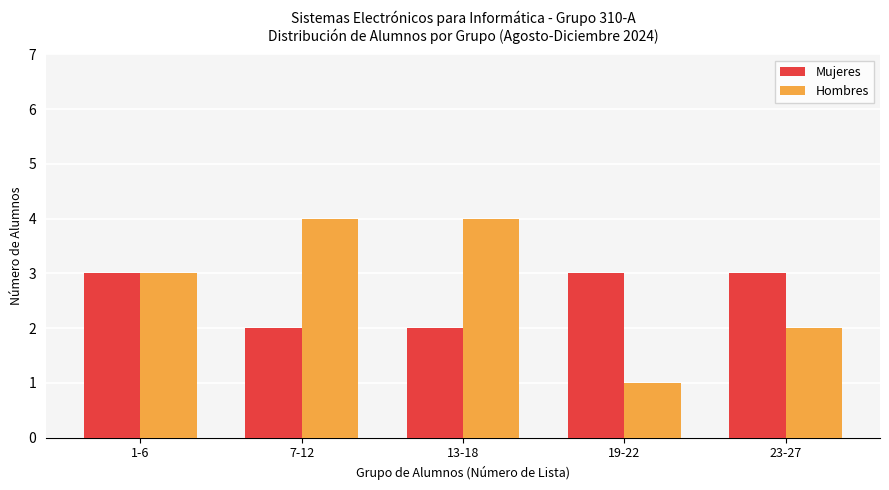

What is the maximum value shown in the chart?

4